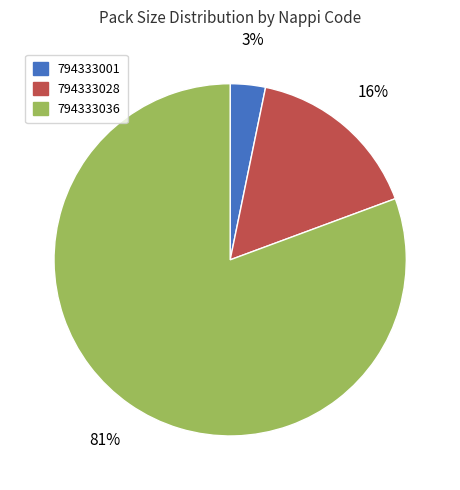

What is the smallest slice in the pie chart?

794333001